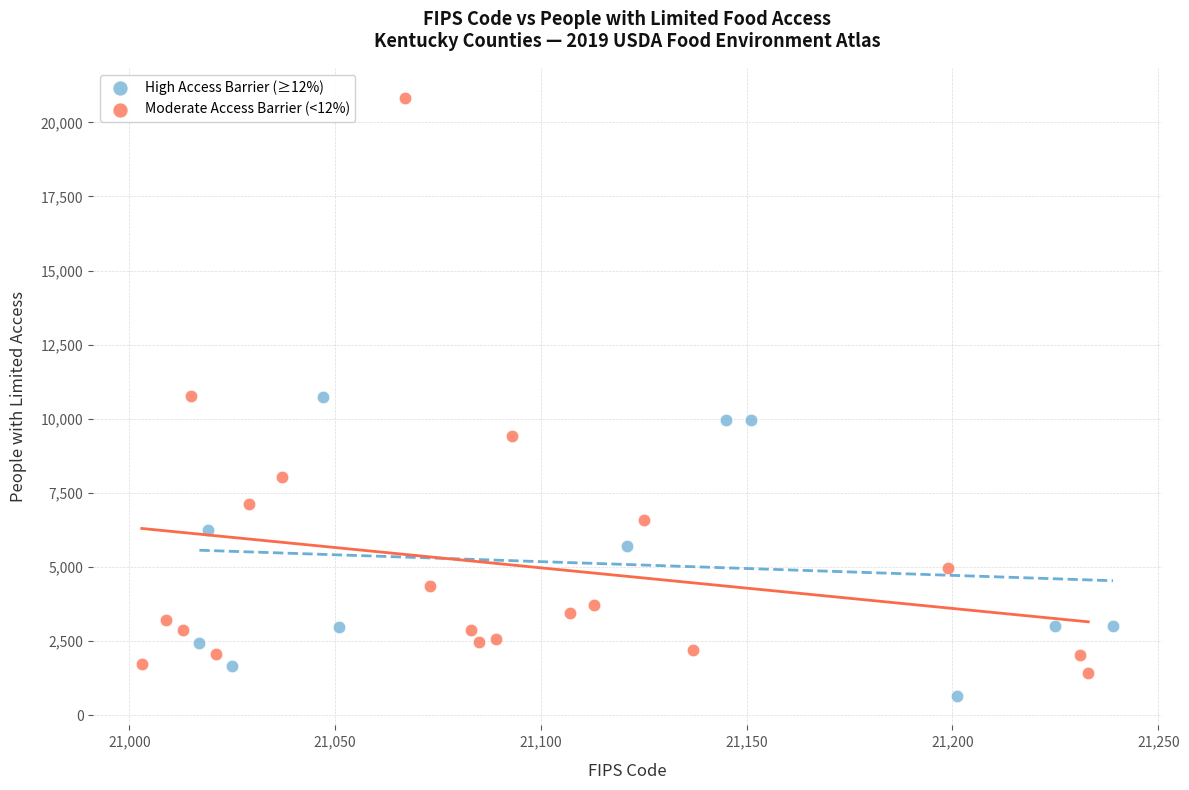

Which series contains the highest Y value?

Moderate Access Barrier (<12%)